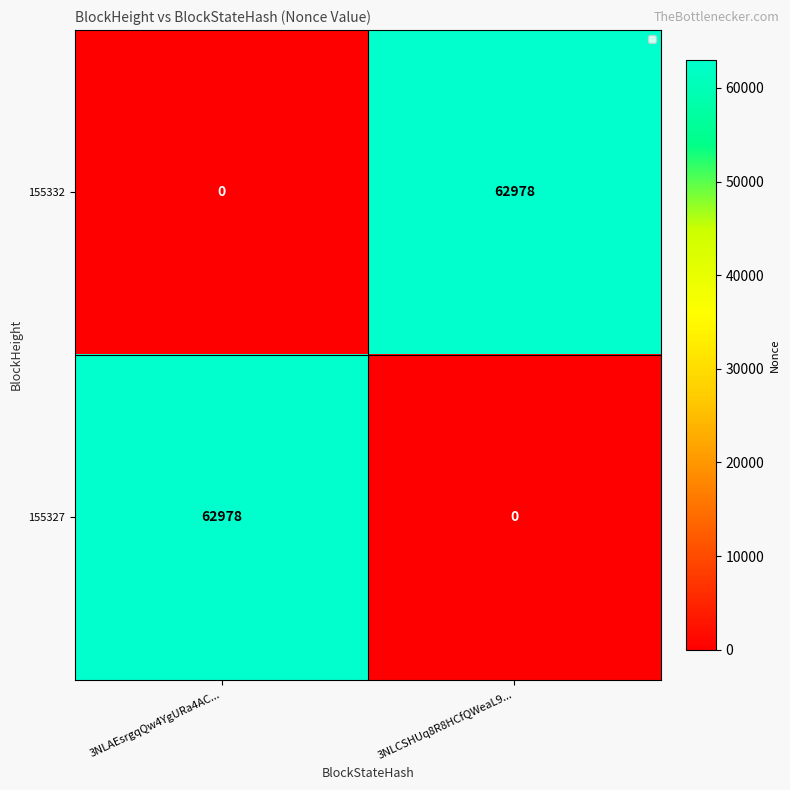

What is the difference between the highest and lowest values at 3NLCSHUq8R8HCfQWeaL9...?

62978